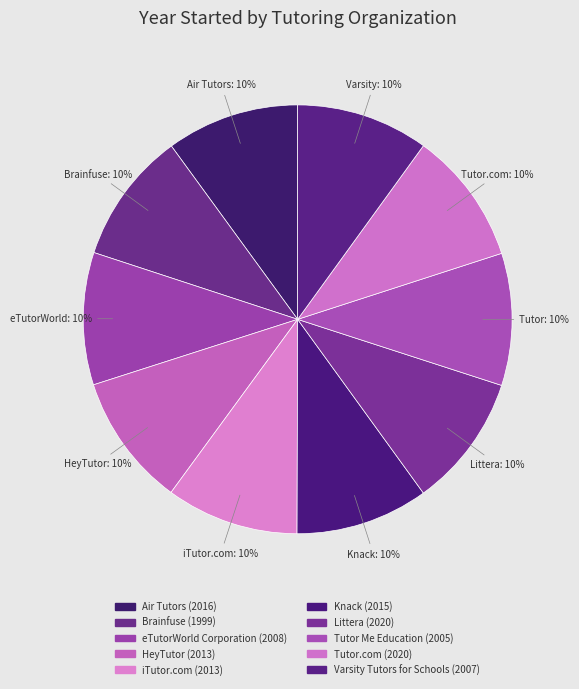

What is the largest slice in the pie chart?

Littera